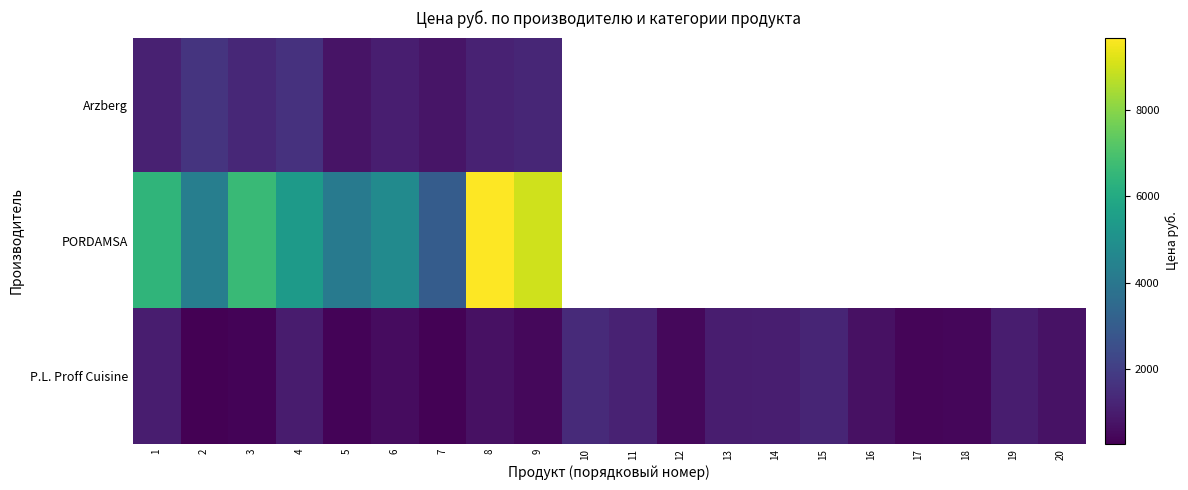

At how many categories does at least one series exceed 1777?

9